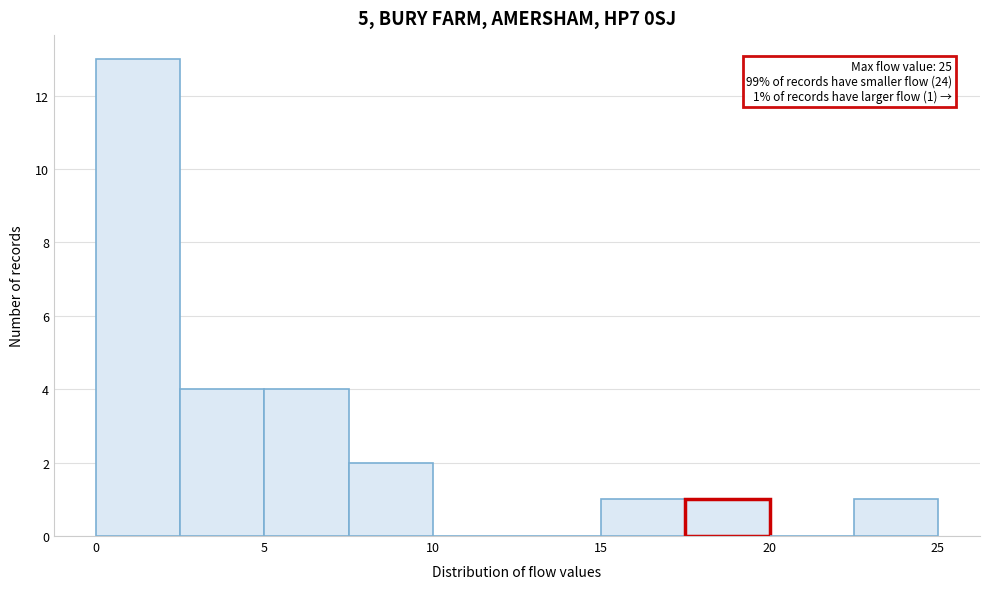

Which range on the x-axis has the tallest bar?

0.0 to 2.5